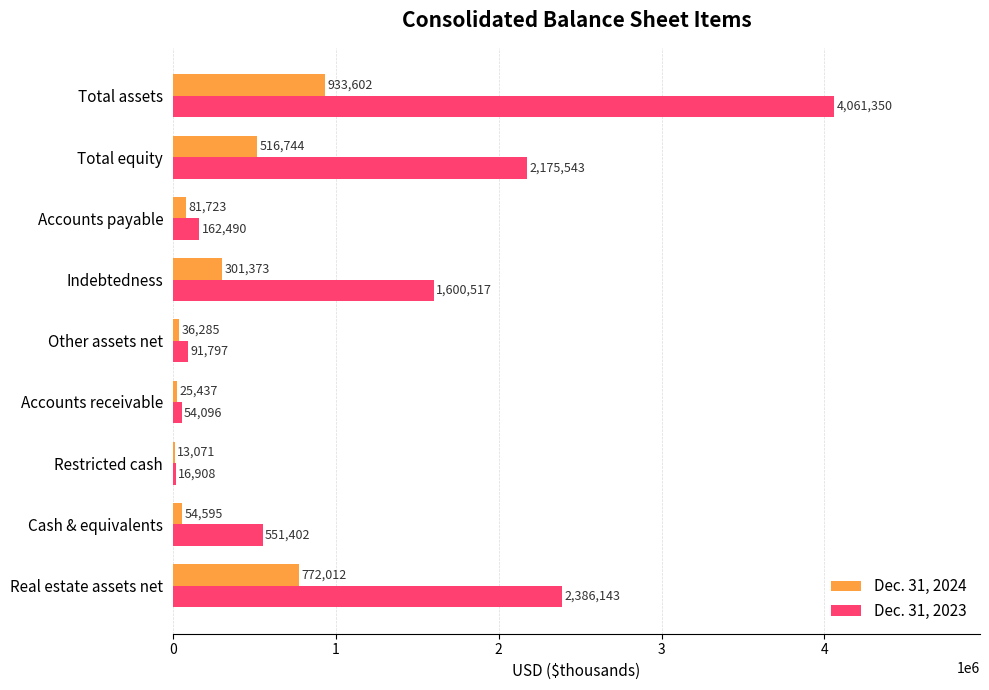

At which label is Dec. 31, 2024 closest to 473336?

Total equity